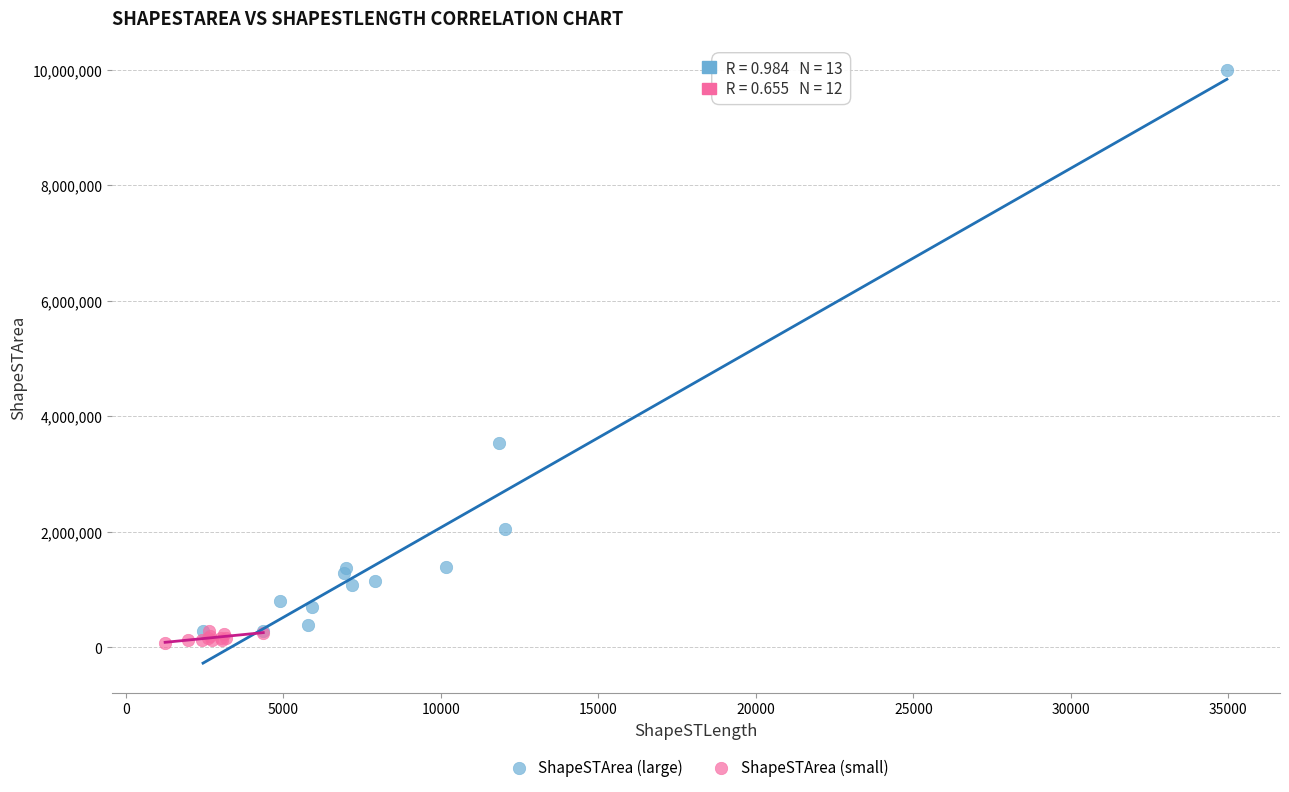

Which series contains the highest Y value?

ShapeSTArea (large)